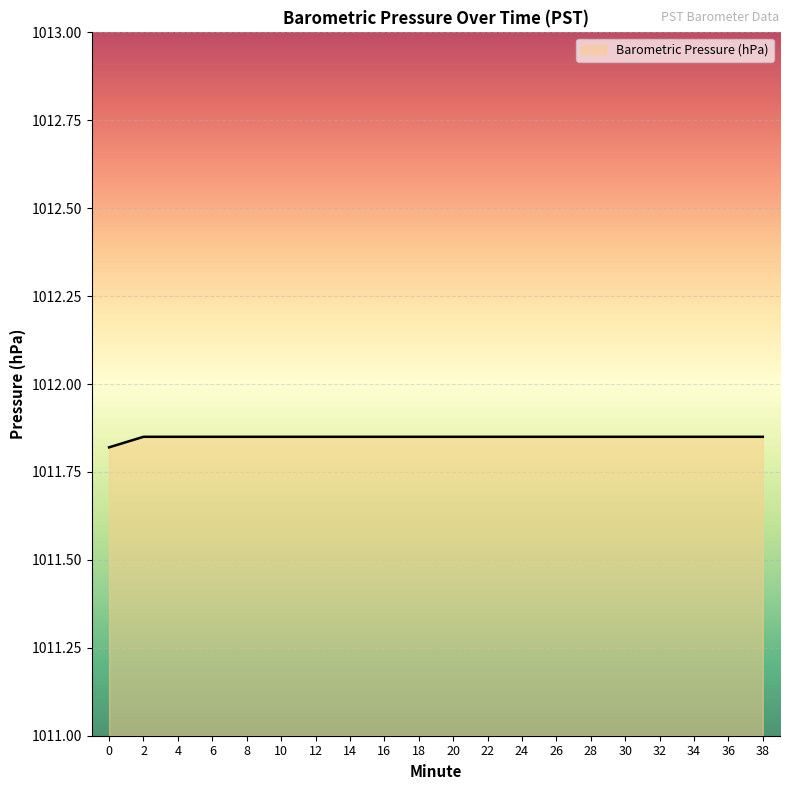

Approximately how many times larger is the value at 34 compared to 24?

1.0